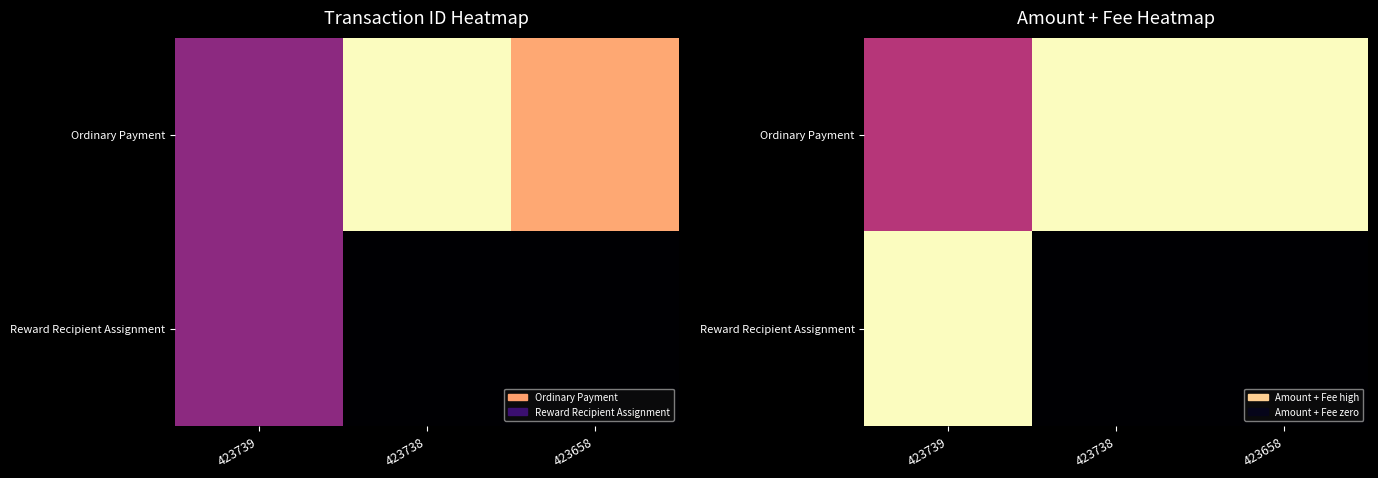

Rank the series at 423739 from lowest to highest value.

Ordinary Payment, Reward Recipient Assignment